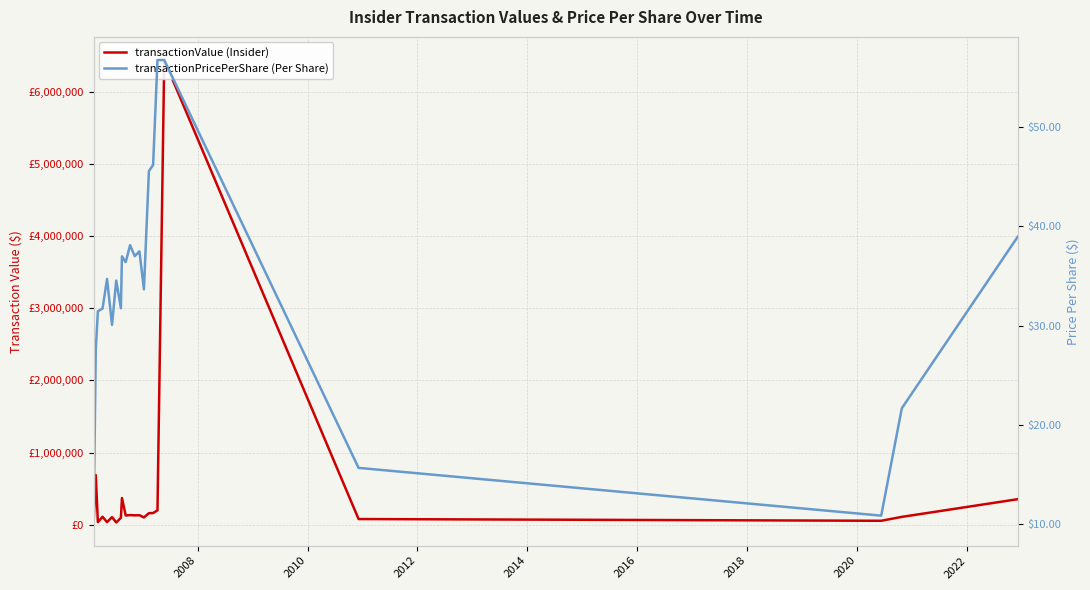

How many values in the transactionPricePerShare series exceed 34?

12